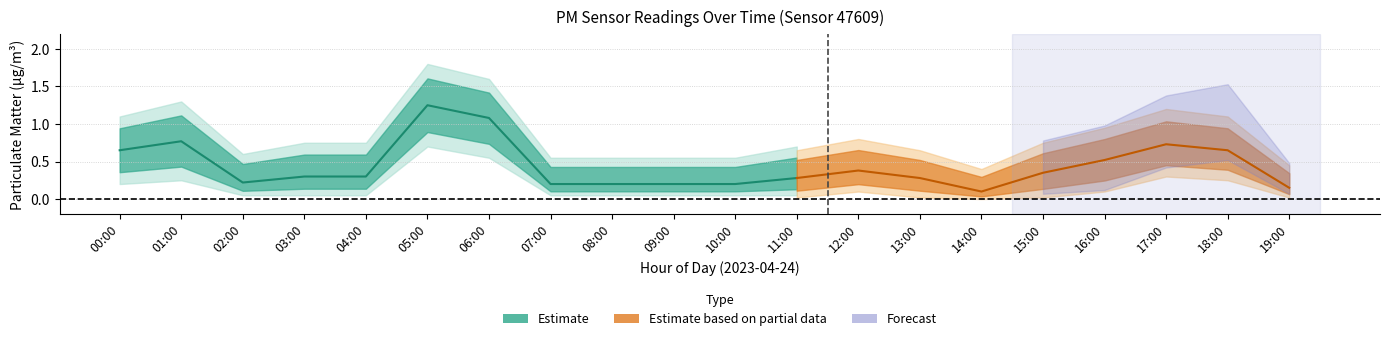

What is the greatest value displayed?

1.8